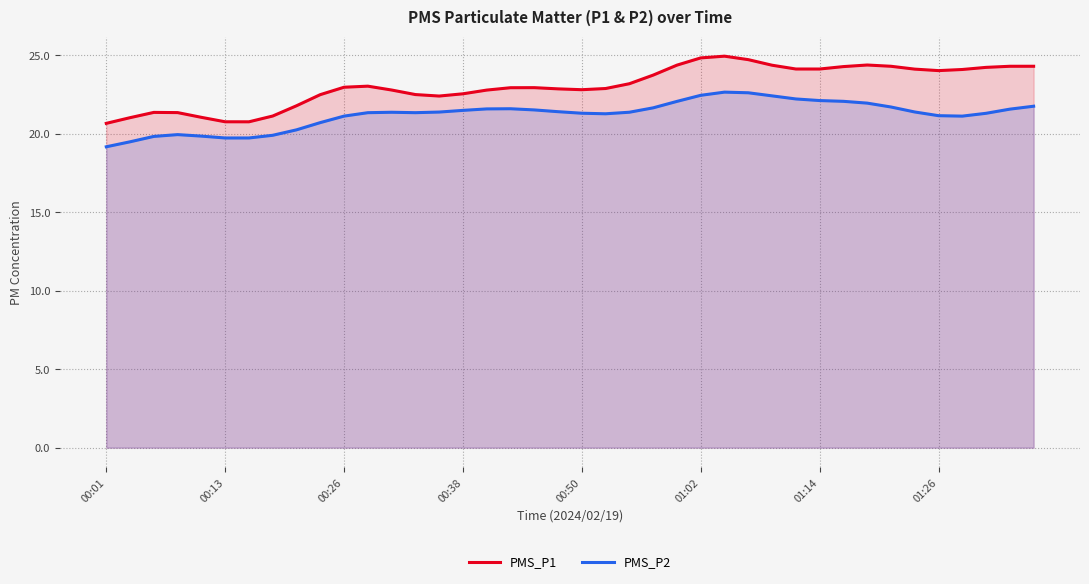

At how many categories does at least one series exceed 23?

19